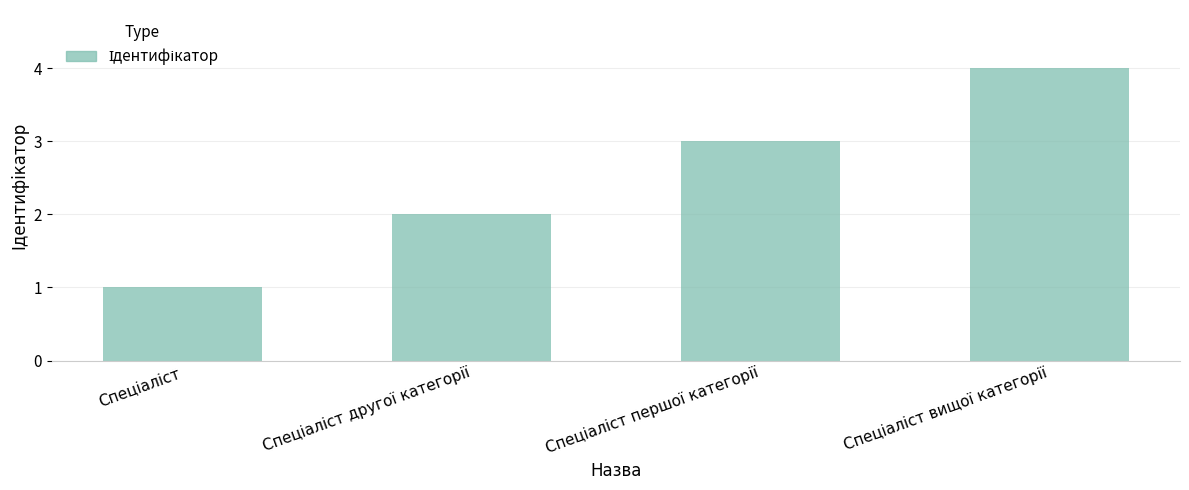

How many values are between 2 and 4?

3